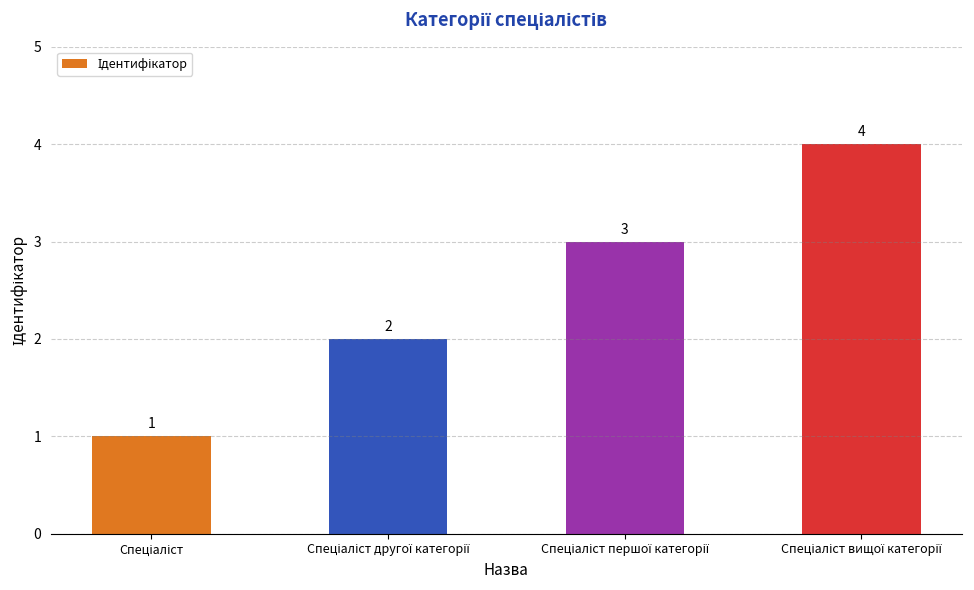

Are the bars grouped side by side (vs. stacked)?

No